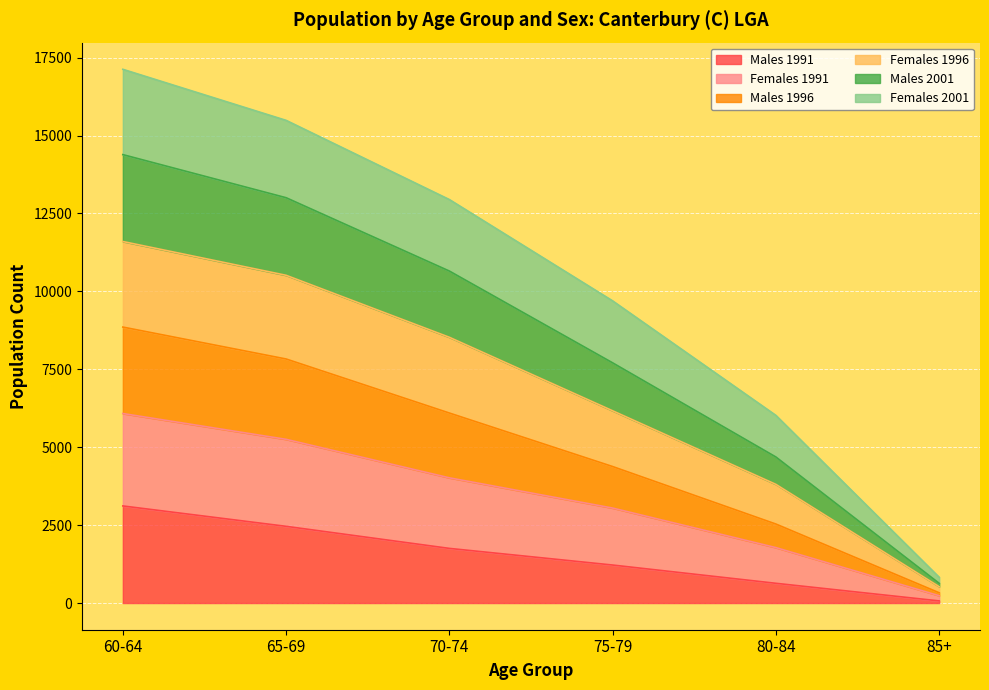

How many Males 1991 values are between 633 and 2461?

4